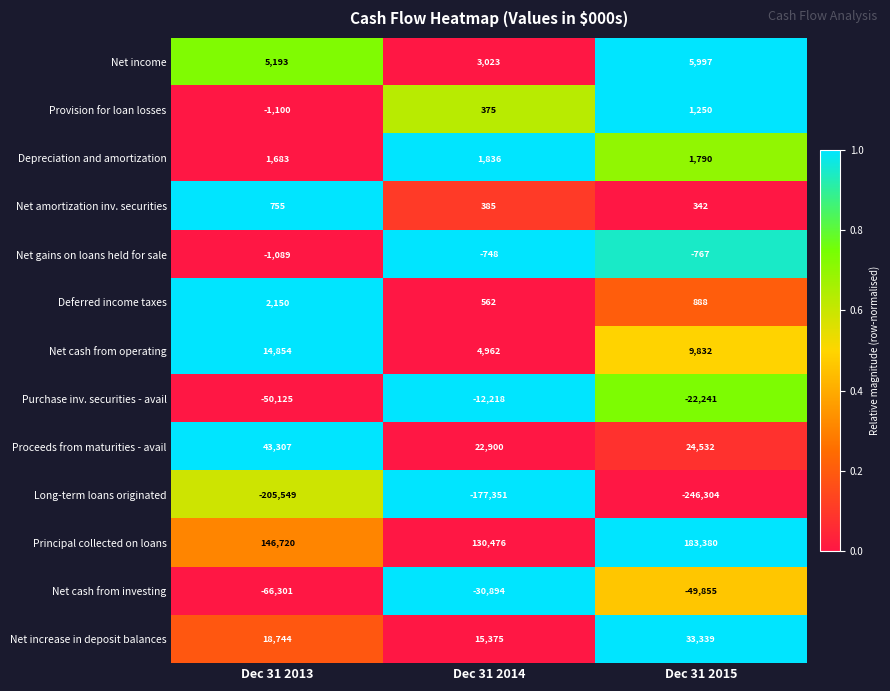

What is the total value across all series at Dec 31 2013?

-90758